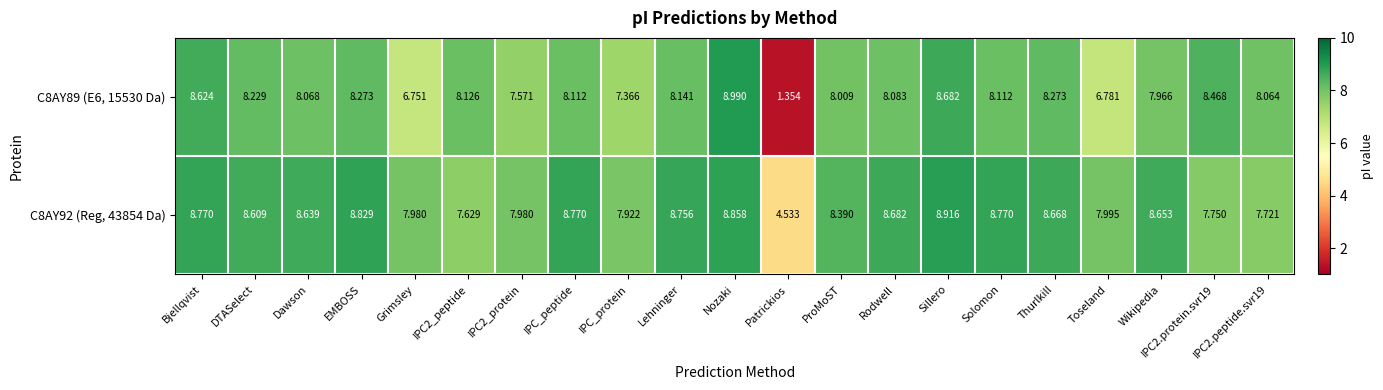

Which category has the lowest value in the C8AY92 (Reg, 43854 Da) series?

Patrickios